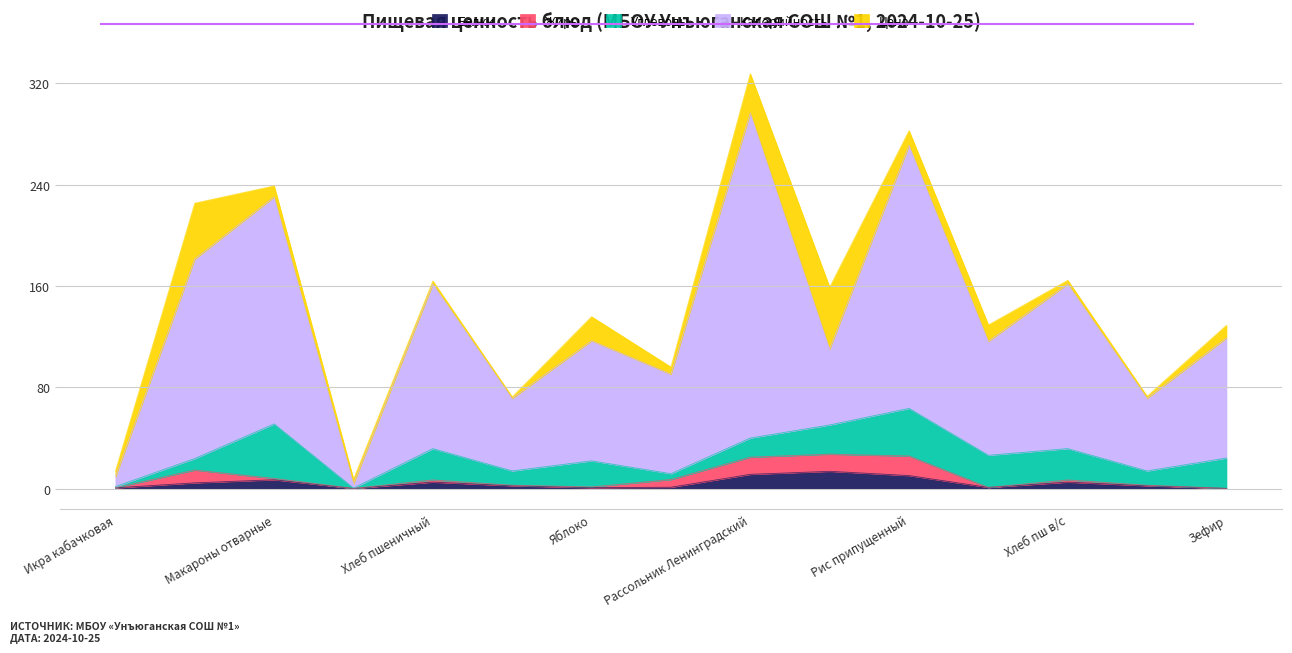

What is the approximate value of Цена at Икра кабачковая?

4.4